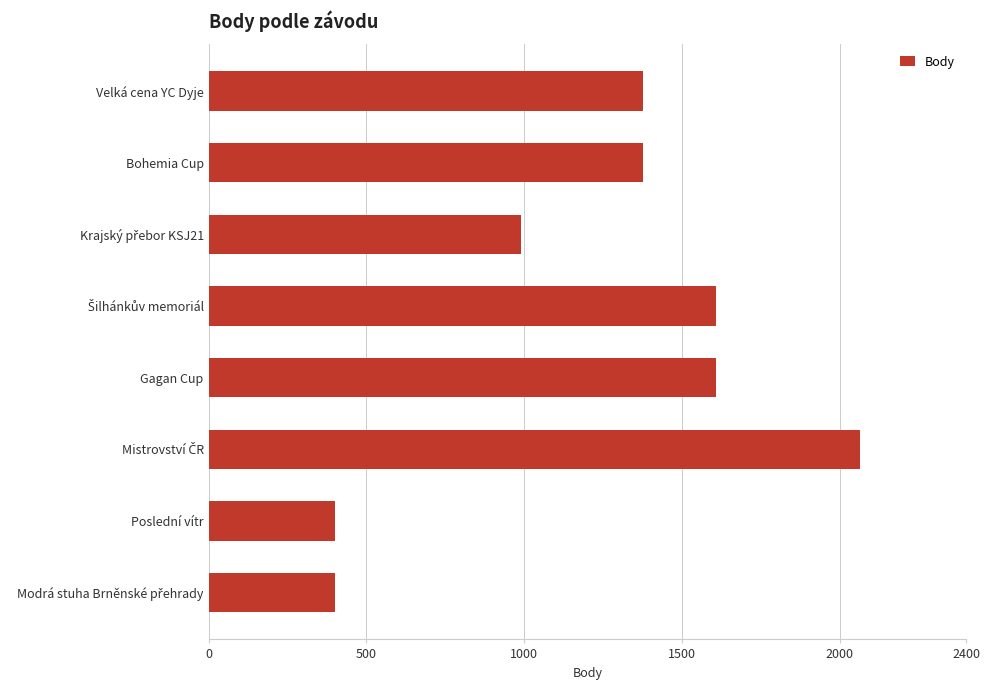

What is the difference between the maximum and second lowest values?

1662